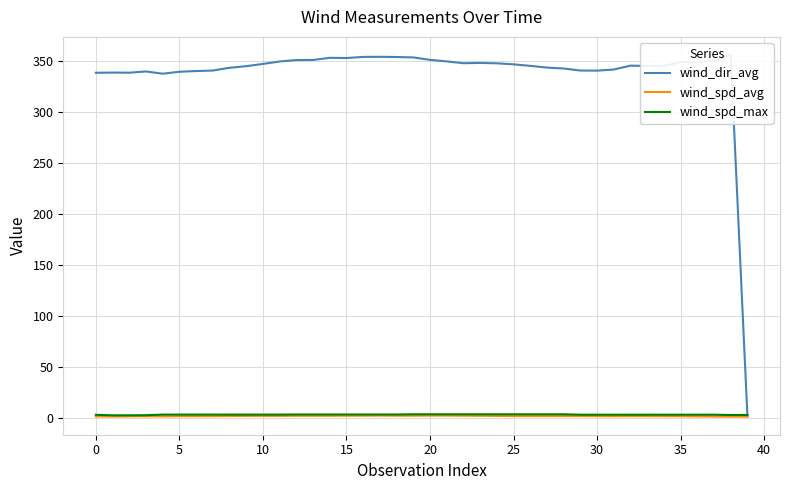

What is the maximum value shown in the chart?

356.4